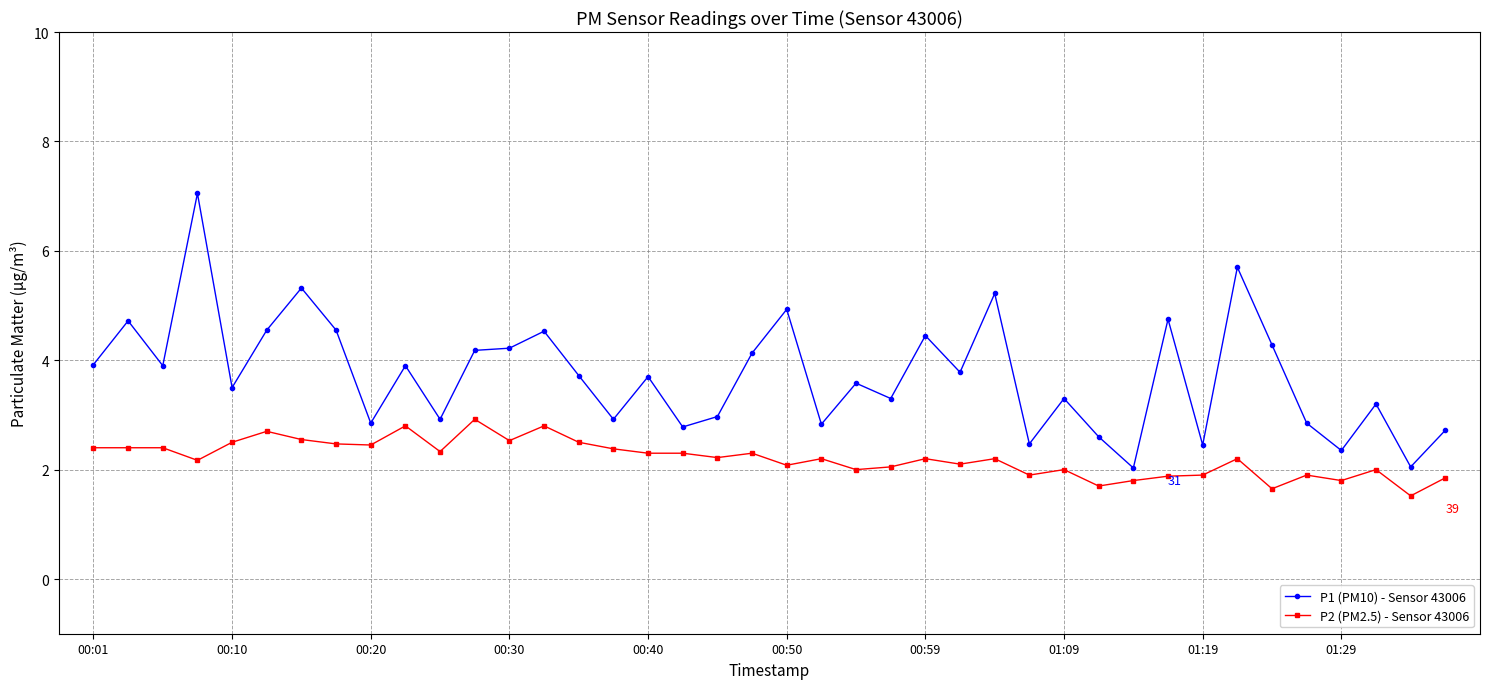

True or false: P2 (PM2.5) - Sensor 43006 and P1 (PM10) - Sensor 43006 cross at least once.

False